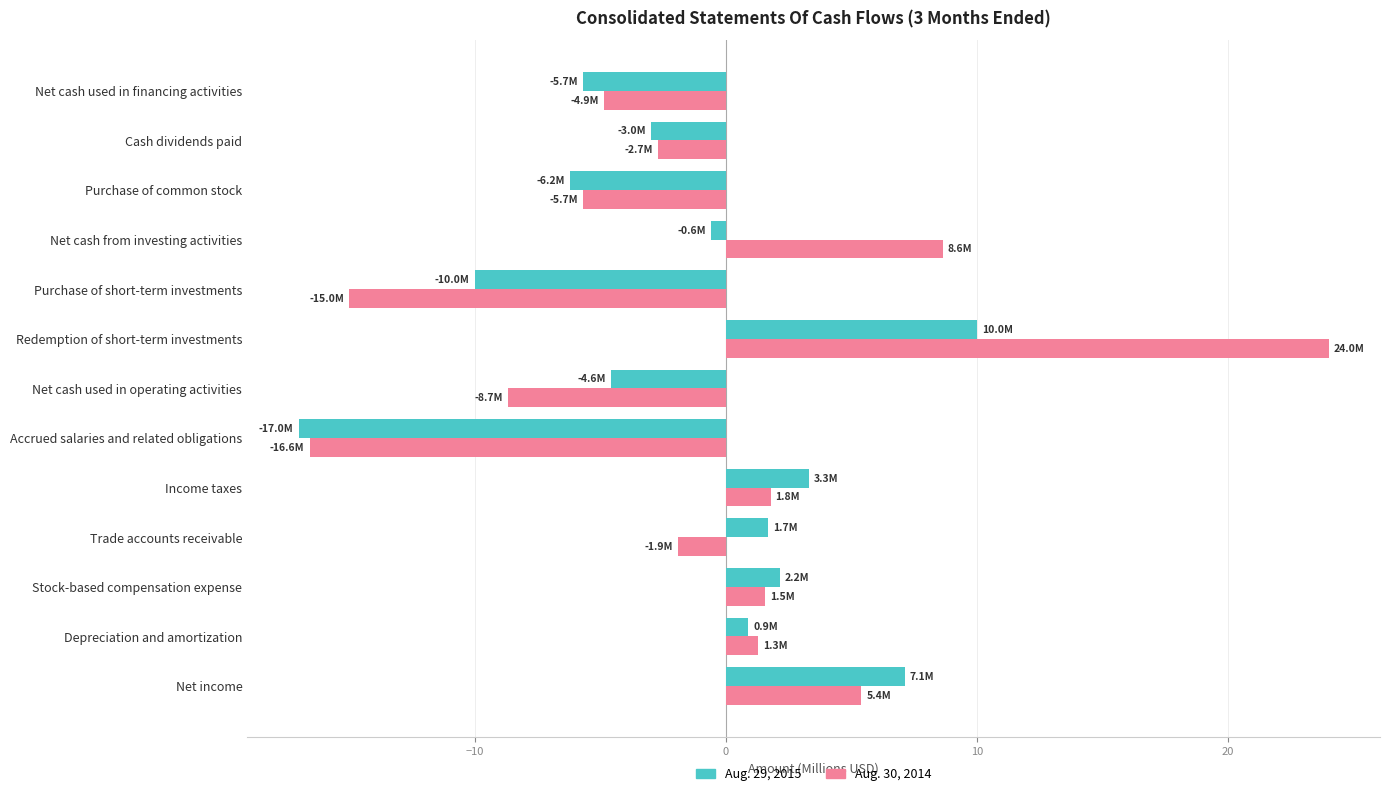

What is the maximum value for Aug. 30, 2014?

24.0